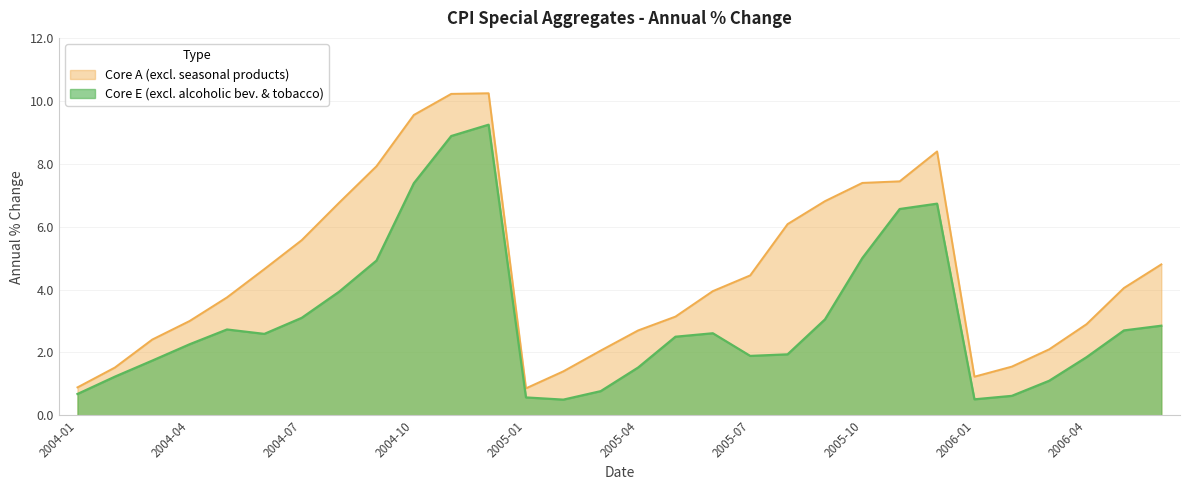

What is the average value of the Core E (excl. alcoholic bev. & tobacco) series?

3.1